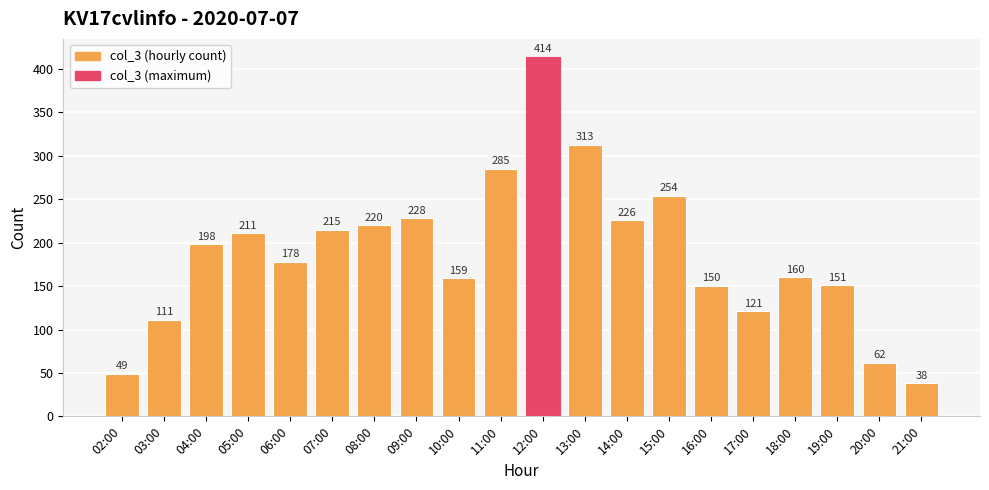

Is it true that the value at 16:00 is 96?

False